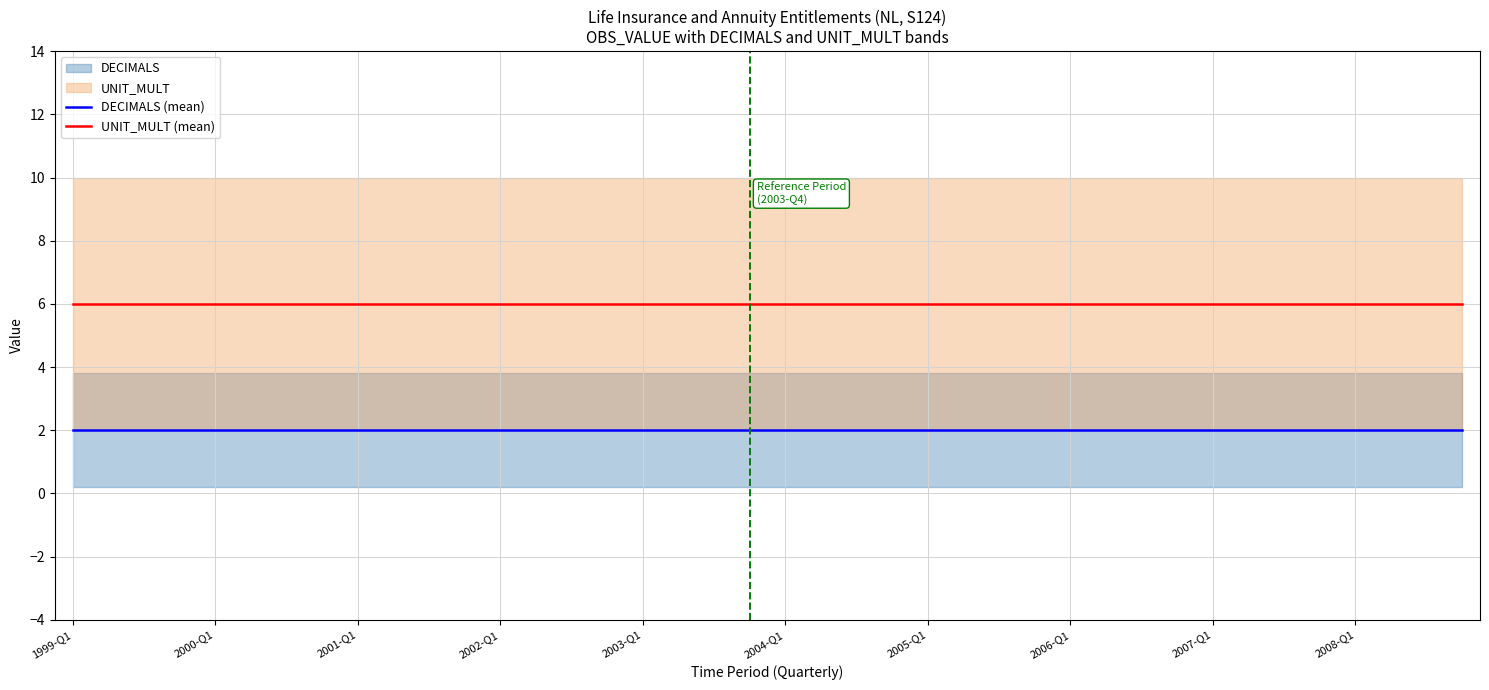

Which series has the largest total across all categories?

UNIT_MULT (mean)